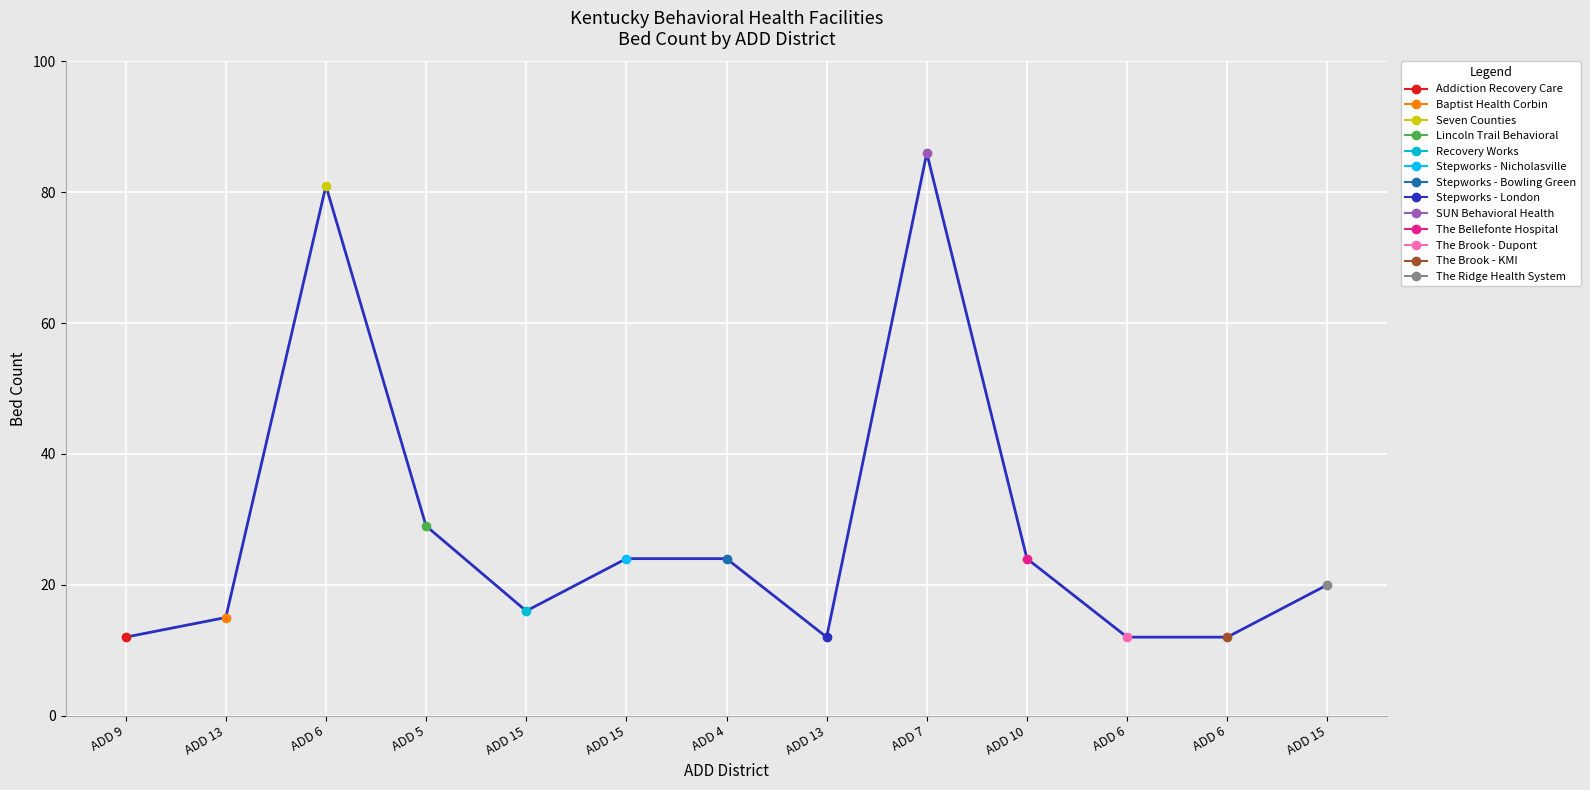

What is the difference between the values at ADD 4 and ADD 7?

62